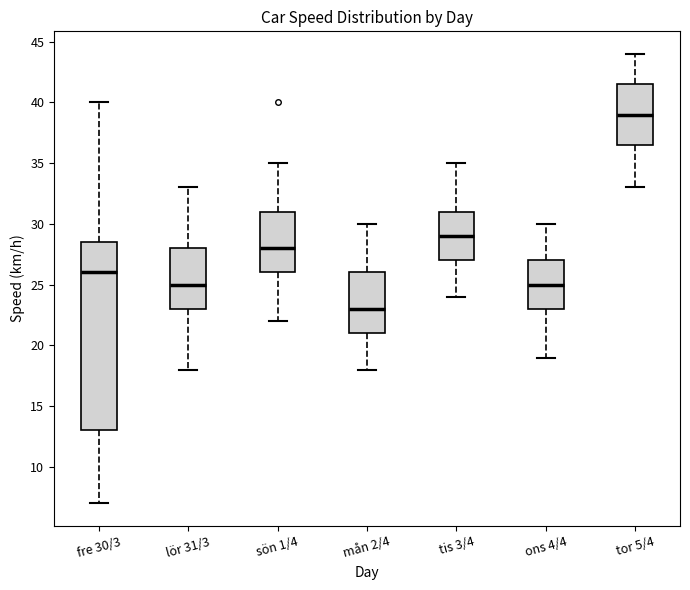

Reading left to right, read every box against the y-axis: the position of its median line, the range the box covers, and the ends of its whiskers. The values are not printed on the chart, so give them approximately, as read against the axis.

fre 30/3: median 26.0, box 13.0 to 28.5, whiskers 7.0 to 40.0
lör 31/3: median 25.0, box 23.0 to 28.0, whiskers 18.0 to 33.0
sön 1/4: median 28.0, box 26.0 to 31.0, whiskers 22.0 to 35.0
mån 2/4: median 23.0, box 21.0 to 26.0, whiskers 18.0 to 30.0
tis 3/4: median 29.0, box 27.0 to 31.0, whiskers 24.0 to 35.0
ons 4/4: median 25.0, box 23.0 to 27.0, whiskers 19.0 to 30.0
tor 5/4: median 39.0, box 36.5 to 41.5, whiskers 33.0 to 44.0